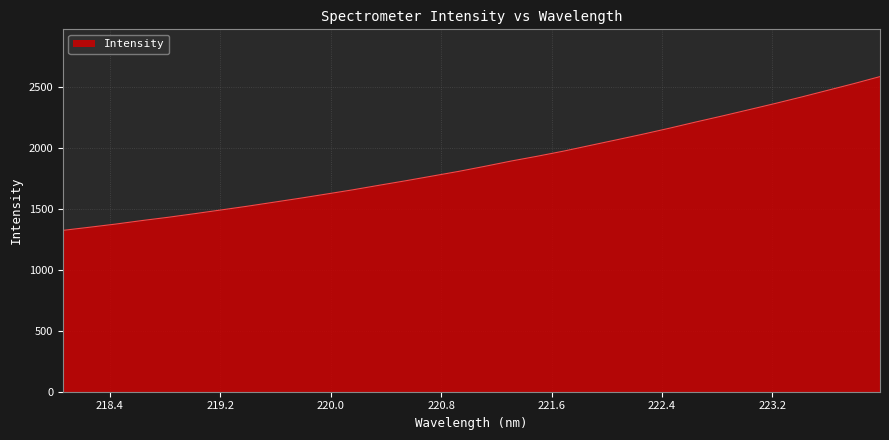

What is the minimum value shown in the chart?

1321.6